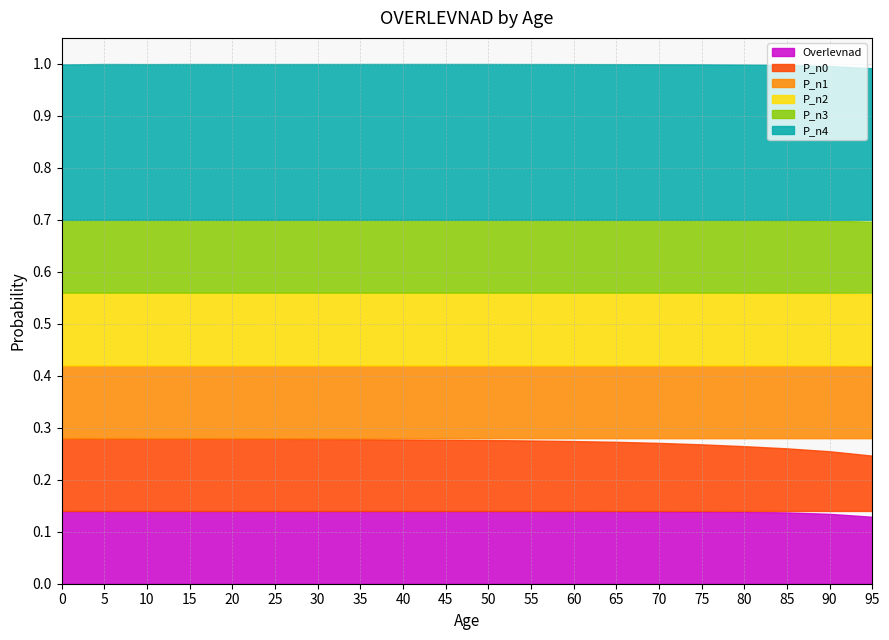

Which has a higher value, 45 or 25?

45